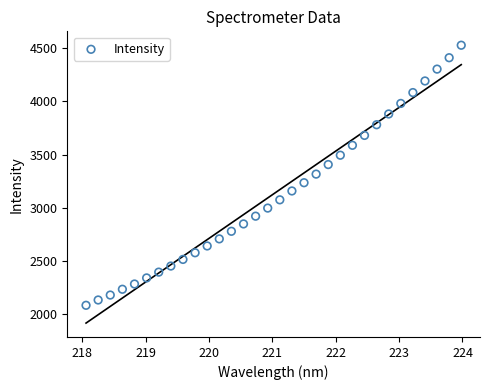

What is the range of Y values (max minus min)?

2452.8